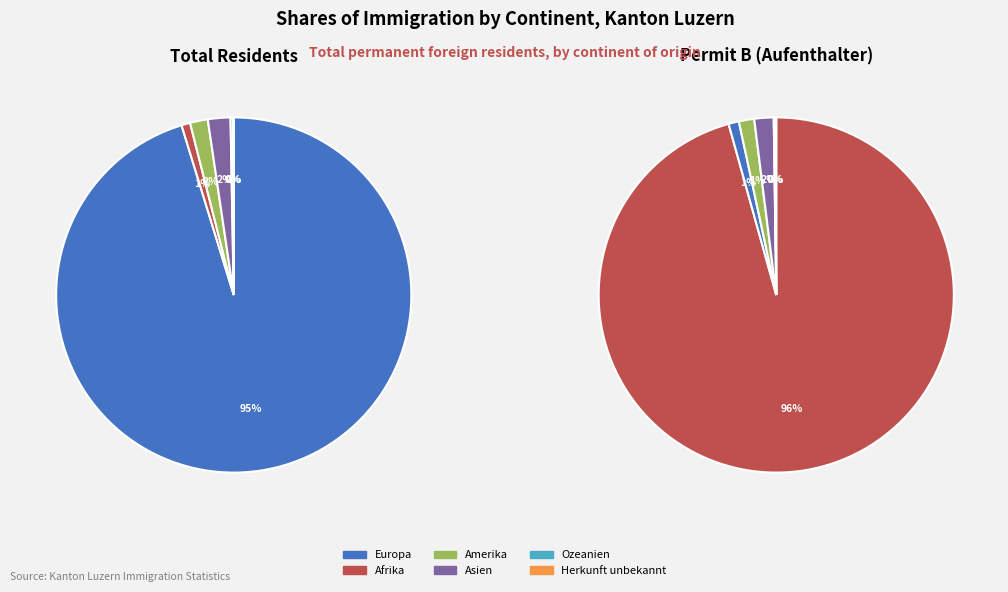

Do Ozeanien and Amerika together represent more than half of the pie?

No